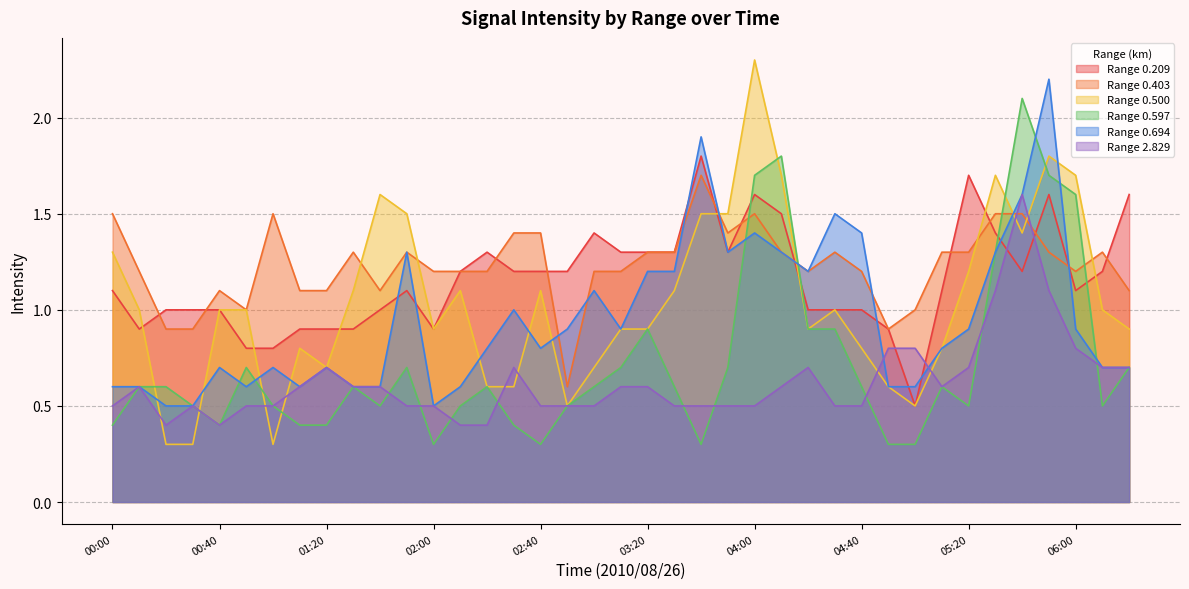

What is the value of the 0.694 point at the 8th from the left?

0.6